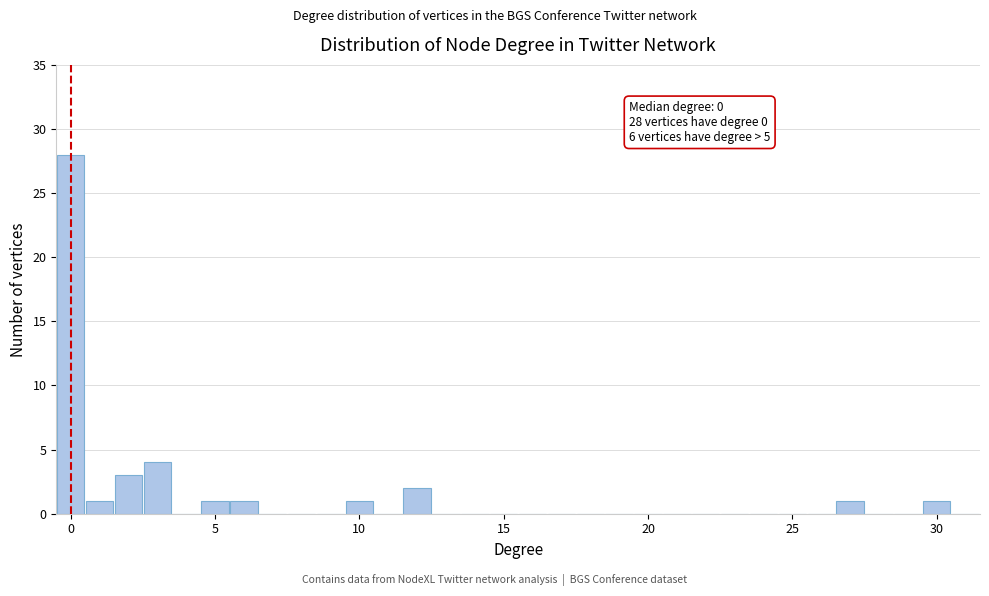

Around what value on the x-axis is the tallest bar? Give the approximate position of its centre, as read against the axis.

0.0